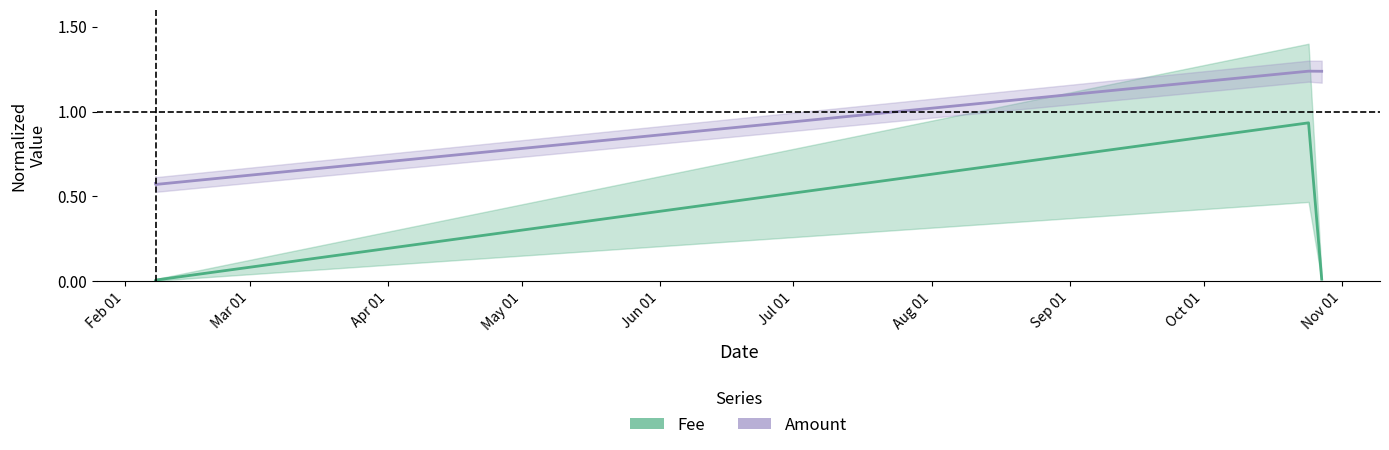

True or false: Amount and Fee cross at least once.

False